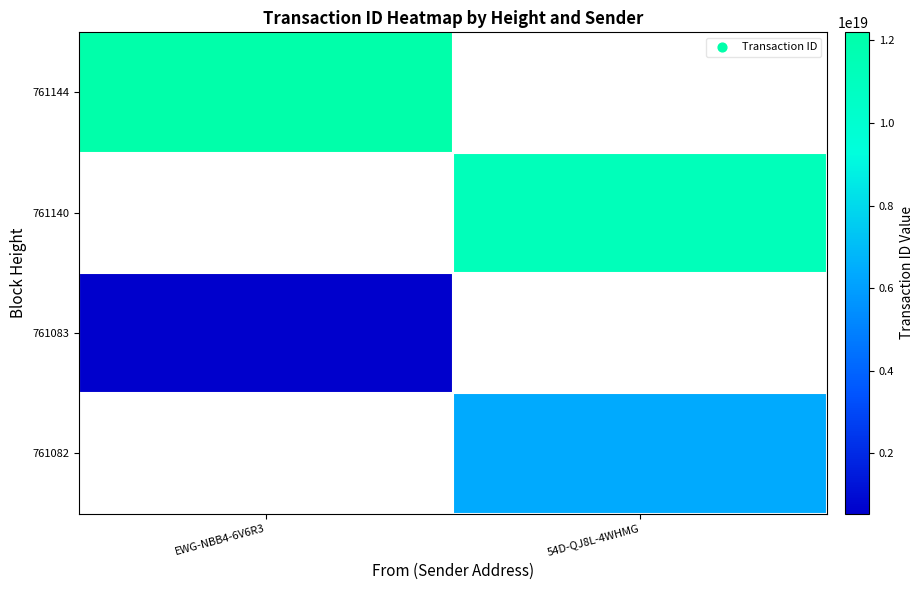

Is it true that 761144 equals 12194777680361019392.0 at EWG-NBB4-6V6R3?

True